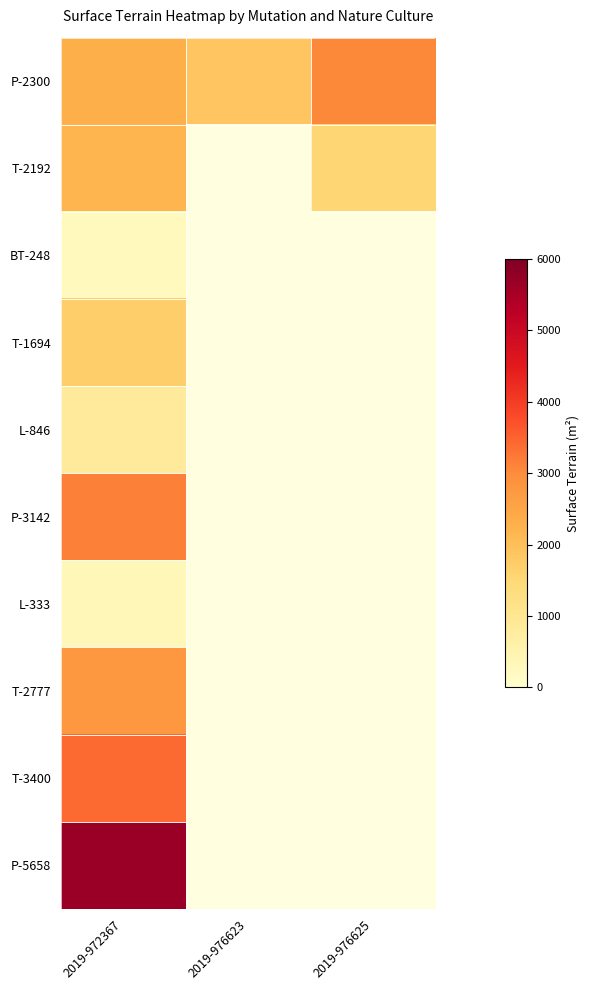

Which series has the largest total across all categories?

P-2300